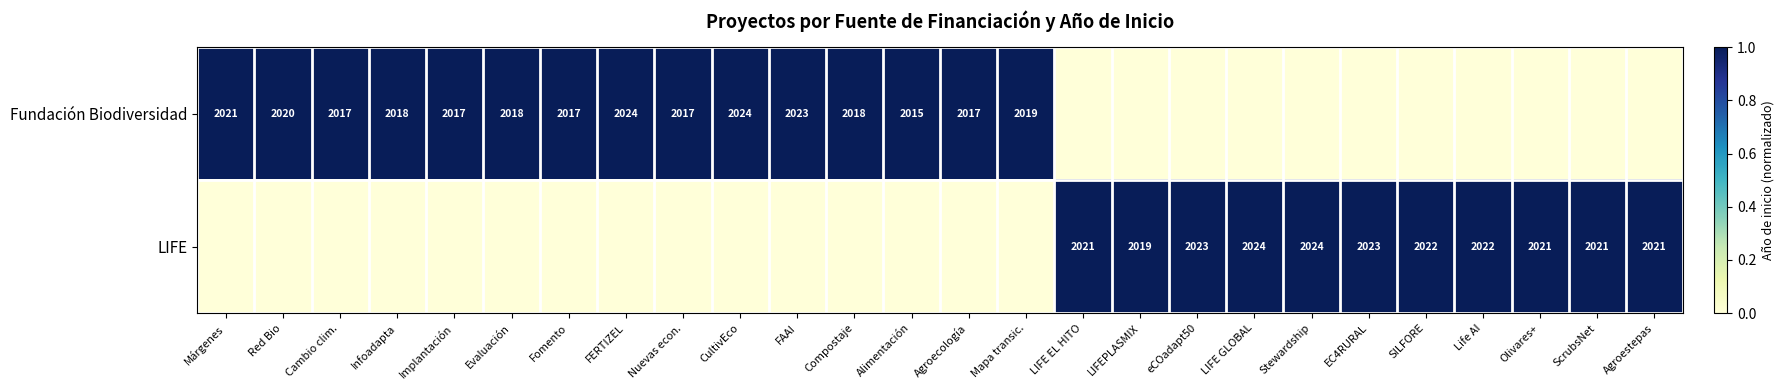

The LIFE series shows 3075 at Stewardship. True or false?

False